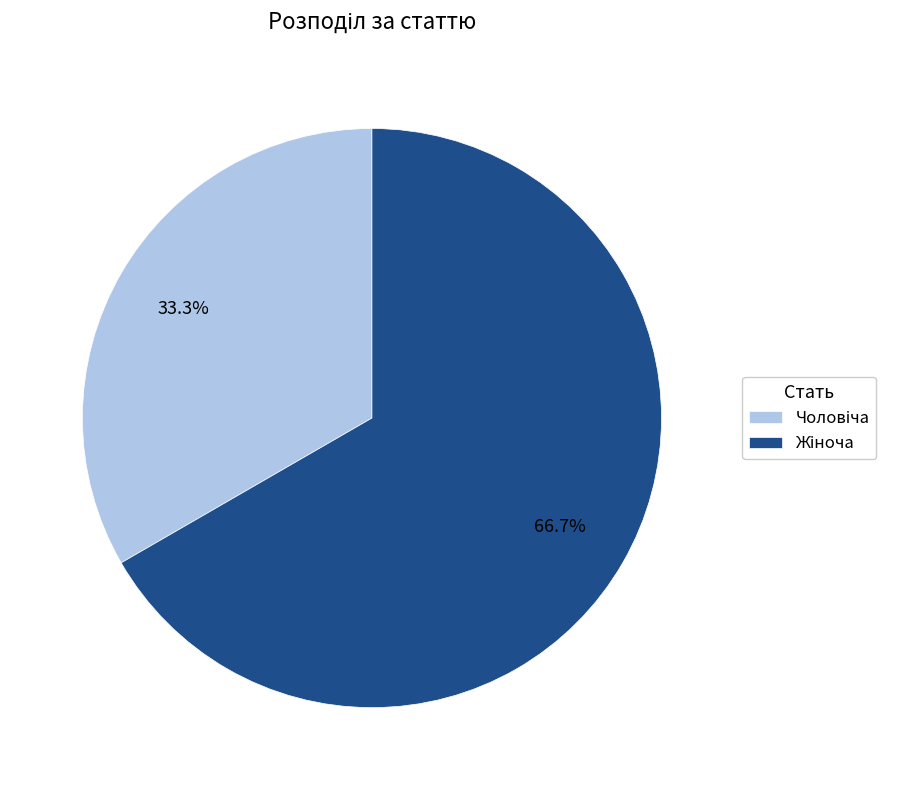

Is there any slice that represents more than half of the pie?

Yes